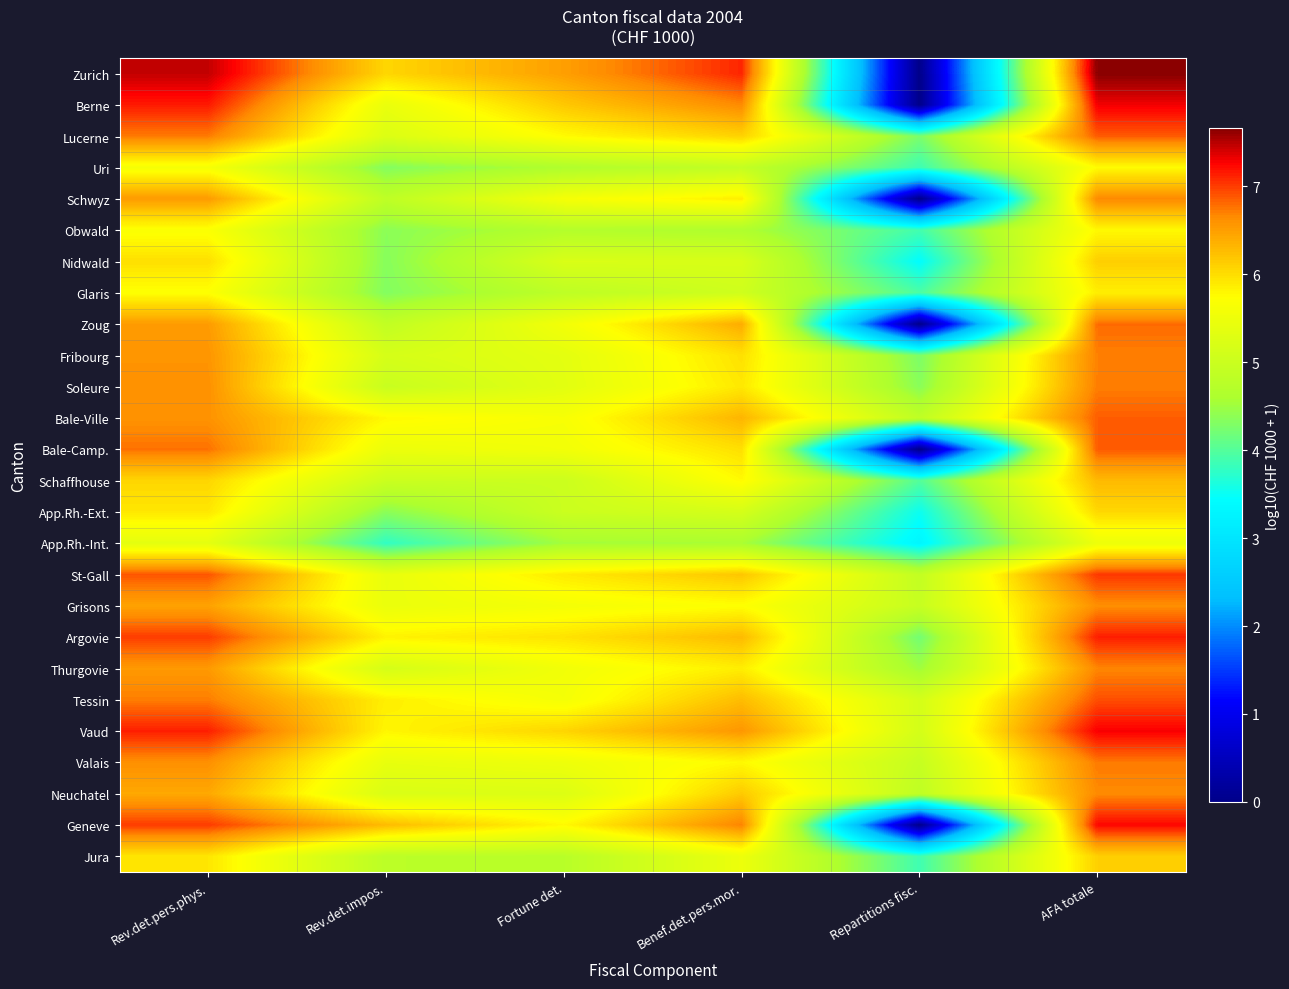

Reading right to left, list all the values displayed in this chart.

Zurich: AFA totale=7.7	Repartitions fisc.=0.0	Benef.det.pers.mor.=7.1	Fortune det.=6.5	Rev.det.impos.=6.1	Rev.det.pers.phys.=7.5
Berne: AFA totale=7.3	Repartitions fisc.=0.0	Benef.det.pers.mor.=6.7	Fortune det.=6.2	Rev.det.impos.=5.4	Rev.det.pers.phys.=7.2
Lucerne: AFA totale=6.9	Repartitions fisc.=4.3	Benef.det.pers.mor.=6.1	Fortune det.=5.8	Rev.det.impos.=5.2	Rev.det.pers.phys.=6.7
Uri: AFA totale=5.8	Repartitions fisc.=3.9	Benef.det.pers.mor.=4.9	Fortune det.=4.6	Rev.det.impos.=4.3	Rev.det.pers.phys.=5.6
Schwyz: AFA totale=6.7	Repartitions fisc.=0.0	Benef.det.pers.mor.=5.9	Fortune det.=5.6	Rev.det.impos.=4.8	Rev.det.pers.phys.=6.5
Obwald: AFA totale=5.8	Repartitions fisc.=3.9	Benef.det.pers.mor.=4.6	Fortune det.=4.7	Rev.det.impos.=4.4	Rev.det.pers.phys.=5.7
Nidwald: AFA totale=6.1	Repartitions fisc.=3.4	Benef.det.pers.mor.=5.2	Fortune det.=5.2	Rev.det.impos.=4.3	Rev.det.pers.phys.=6.0
Glaris: AFA totale=5.9	Repartitions fisc.=3.9	Benef.det.pers.mor.=5.1	Fortune det.=4.8	Rev.det.impos.=4.3	Rev.det.pers.phys.=5.7
Zoug: AFA totale=6.8	Repartitions fisc.=0.0	Benef.det.pers.mor.=6.4	Fortune det.=5.6	Rev.det.impos.=4.9	Rev.det.pers.phys.=6.5
Fribourg: AFA totale=6.7	Repartitions fisc.=4.3	Benef.det.pers.mor.=6.0	Fortune det.=5.4	Rev.det.impos.=5.2	Rev.det.pers.phys.=6.6
Soleure: AFA totale=6.7	Repartitions fisc.=4.4	Benef.det.pers.mor.=5.9	Fortune det.=5.3	Rev.det.impos.=5.0	Rev.det.pers.phys.=6.6
Bale-Ville: AFA totale=6.9	Repartitions fisc.=4.8	Benef.det.pers.mor.=6.3	Fortune det.=5.6	Rev.det.impos.=5.8	Rev.det.pers.phys.=6.6
Bale-Camp.: AFA totale=6.9	Repartitions fisc.=0.0	Benef.det.pers.mor.=6.0	Fortune det.=5.6	Rev.det.impos.=5.5	Rev.det.pers.phys.=6.8
Schaffhouse: AFA totale=6.3	Repartitions fisc.=4.0	Benef.det.pers.mor.=5.8	Fortune det.=5.0	Rev.det.impos.=5.0	Rev.det.pers.phys.=6.1
App.Rh.-Ext.: AFA totale=6.0	Repartitions fisc.=3.5	Benef.det.pers.mor.=5.2	Fortune det.=5.0	Rev.det.impos.=4.4	Rev.det.pers.phys.=5.9
App.Rh.-Int.: AFA totale=5.5	Repartitions fisc.=3.3	Benef.det.pers.mor.=4.6	Fortune det.=4.5	Rev.det.impos.=3.8	Rev.det.pers.phys.=5.4
St-Gall: AFA totale=7.0	Repartitions fisc.=4.9	Benef.det.pers.mor.=6.2	Fortune det.=5.9	Rev.det.impos.=5.4	Rev.det.pers.phys.=6.9
Grisons: AFA totale=6.6	Repartitions fisc.=5.0	Benef.det.pers.mor.=5.7	Fortune det.=5.6	Rev.det.impos.=5.5	Rev.det.pers.phys.=6.5
Argovie: AFA totale=7.1	Repartitions fisc.=4.2	Benef.det.pers.mor.=6.3	Fortune det.=6.0	Rev.det.impos.=5.8	Rev.det.pers.phys.=7.0
Thurgovie: AFA totale=6.7	Repartitions fisc.=4.5	Benef.det.pers.mor.=5.9	Fortune det.=5.6	Rev.det.impos.=5.2	Rev.det.pers.phys.=6.5
Tessin: AFA totale=6.9	Repartitions fisc.=5.1	Benef.det.pers.mor.=6.3	Fortune det.=5.6	Rev.det.impos.=5.9	Rev.det.pers.phys.=6.7
Vaud: AFA totale=7.3	Repartitions fisc.=5.1	Benef.det.pers.mor.=6.6	Fortune det.=6.1	Rev.det.impos.=5.8	Rev.det.pers.phys.=7.1
Valais: AFA totale=6.7	Repartitions fisc.=4.9	Benef.det.pers.mor.=5.8	Fortune det.=5.5	Rev.det.impos.=5.4	Rev.det.pers.phys.=6.6
Neuchatel: AFA totale=6.7	Repartitions fisc.=4.8	Benef.det.pers.mor.=6.2	Fortune det.=5.3	Rev.det.impos.=5.2	Rev.det.pers.phys.=6.4
Geneve: AFA totale=7.2	Repartitions fisc.=0.0	Benef.det.pers.mor.=6.7	Fortune det.=5.8	Rev.det.impos.=6.3	Rev.det.pers.phys.=7.0
Jura: AFA totale=6.1	Repartitions fisc.=3.9	Benef.det.pers.mor.=5.5	Fortune det.=4.8	Rev.det.impos.=4.8	Rev.det.pers.phys.=5.9